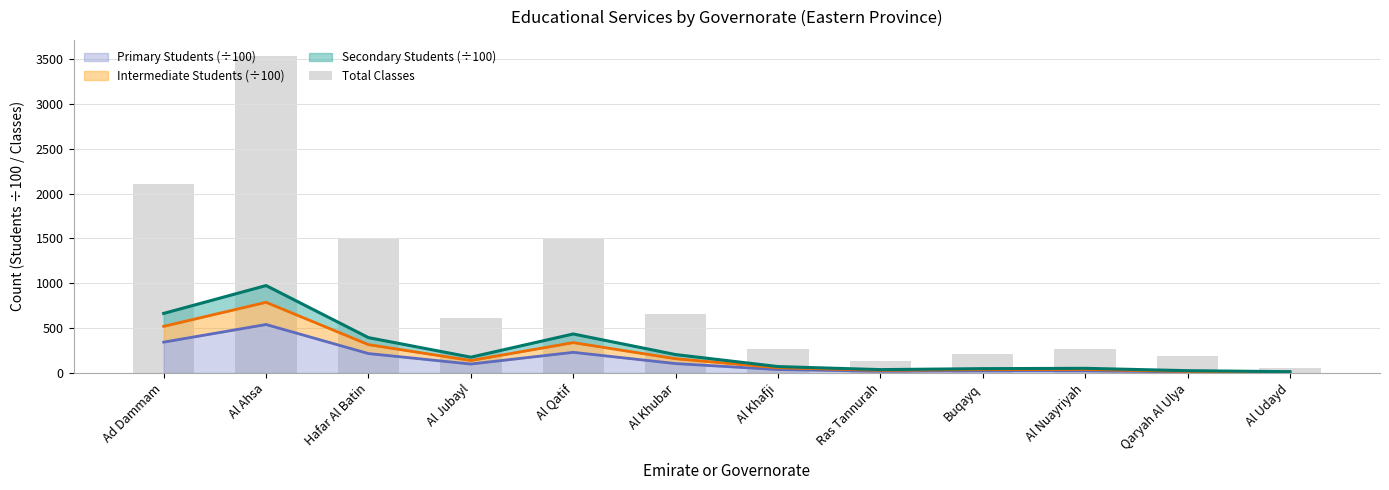

What is the greatest value displayed?

3538